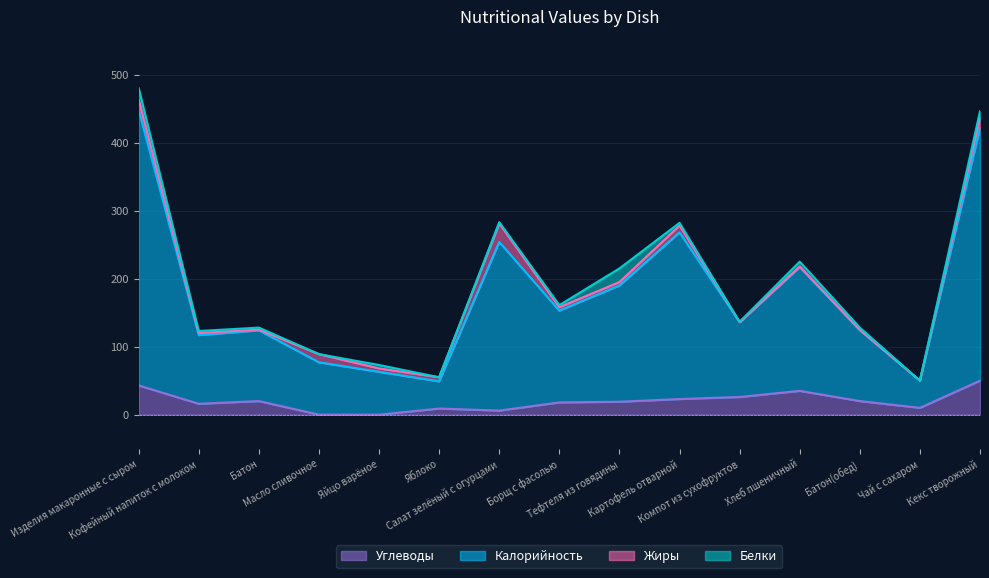

Read the Углеводы value at Изделия макаронные с сыром.

43.0